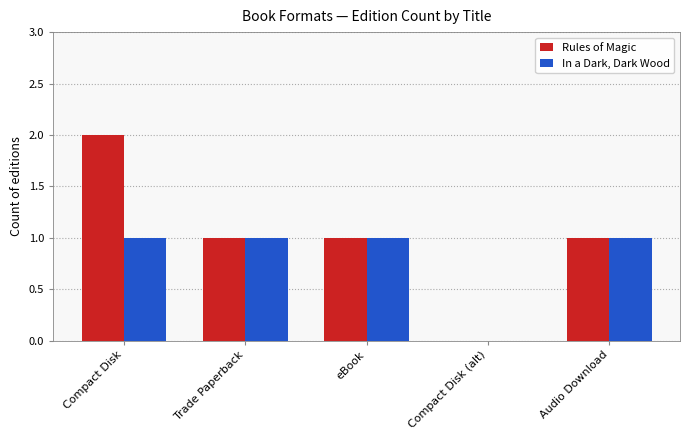

How many values in In a Dark, Dark Wood are above zero?

4